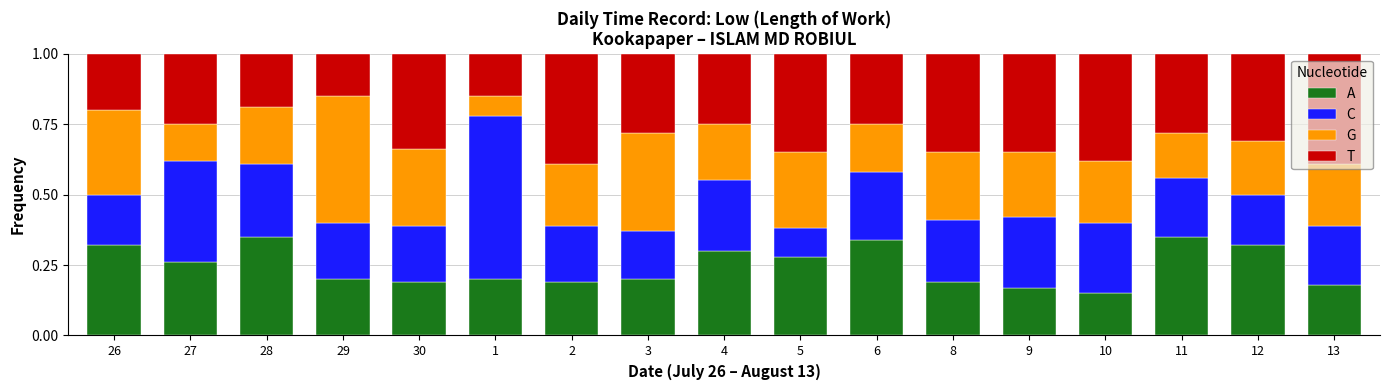

What is the total value across all series at 8?

1.0